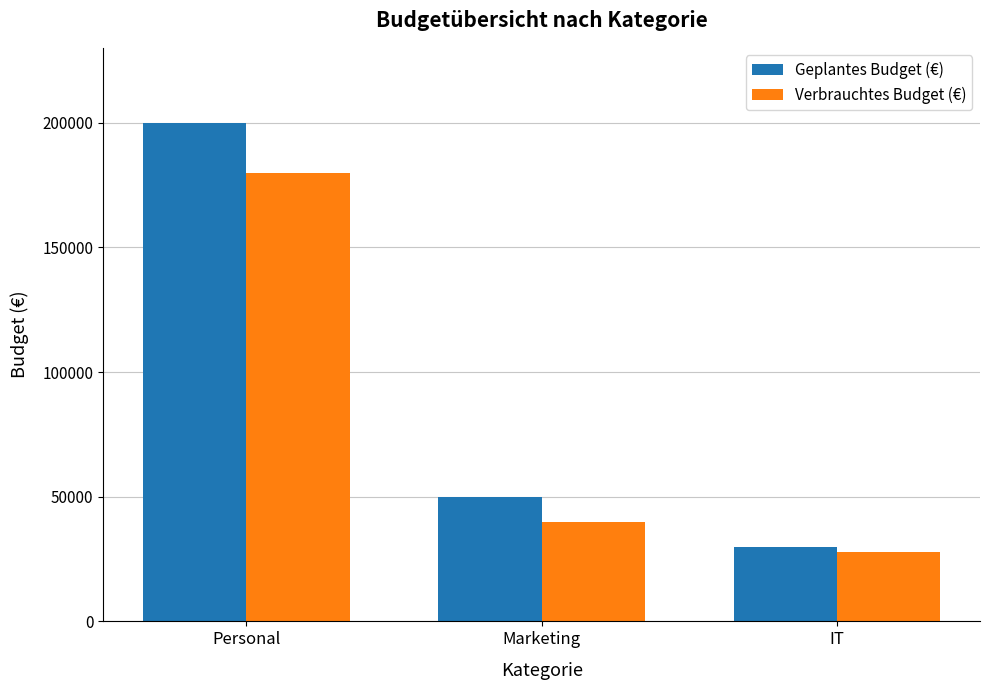

At how many categories does at least one series exceed 100151?

1